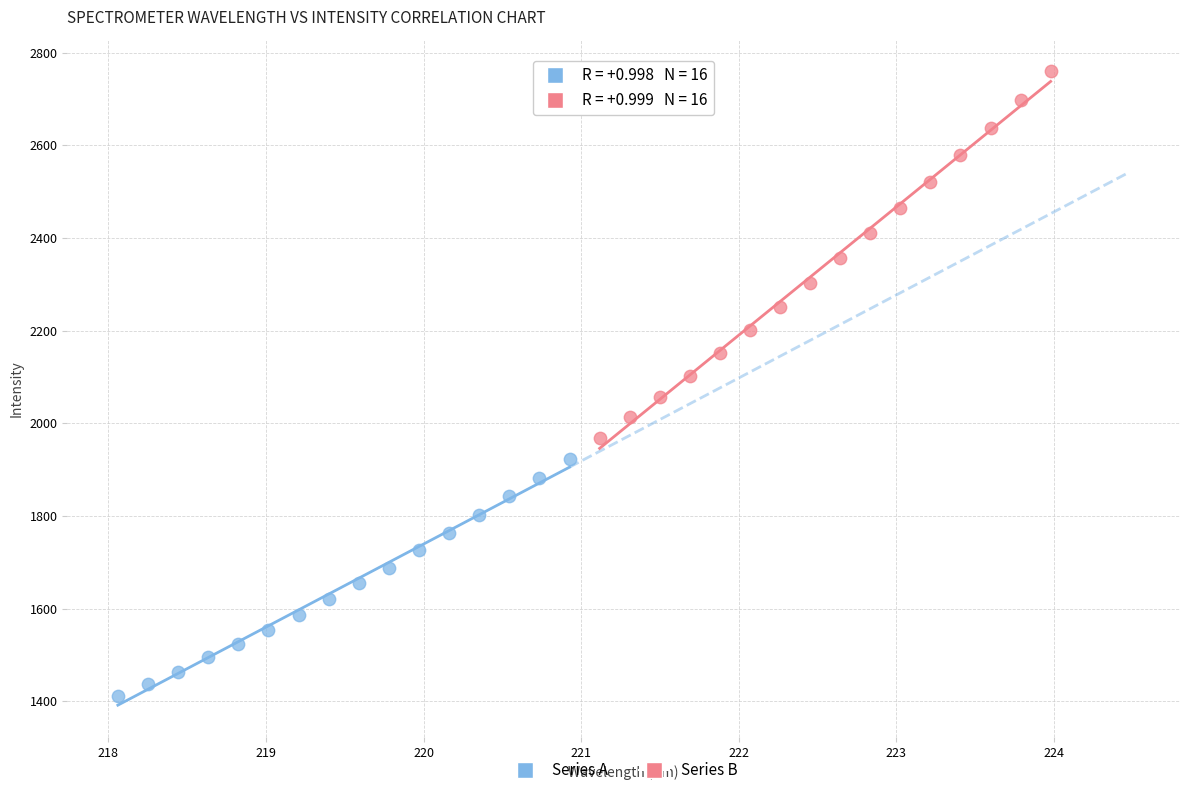

Which series reaches the minimum Y coordinate?

Series A